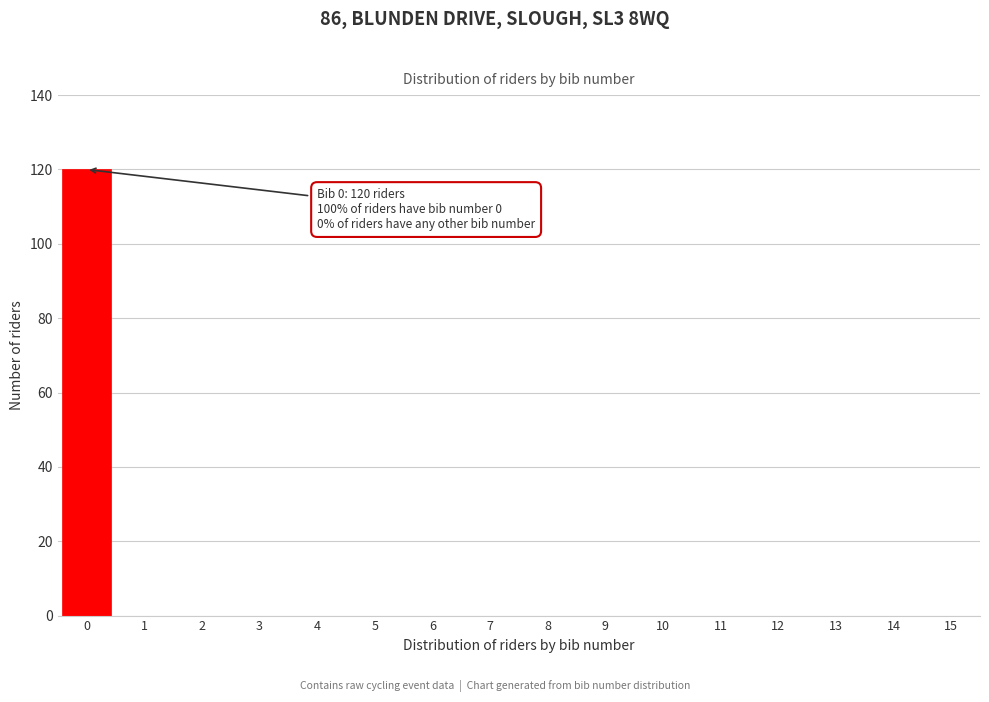

Reading left to right, transcribe all the data shown in this chart.

0=120	1=0	2=0	3=0	4=0	5=0	6=0	7=0	8=0	9=0	10=0	11=0	12=0	13=0	14=0	15=0